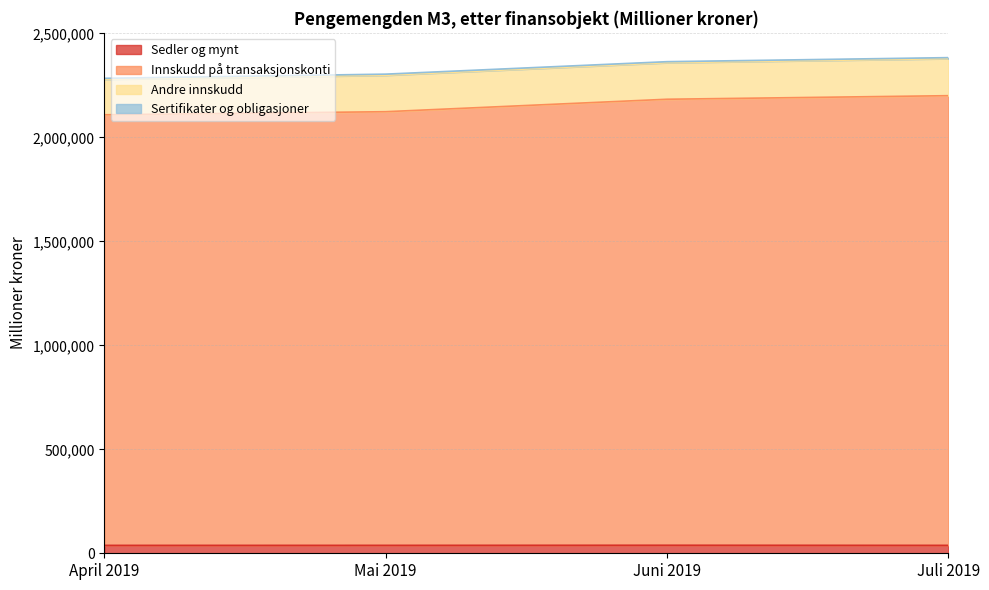

Which series has the largest total across all categories?

Innskudd på transaksjonskonti